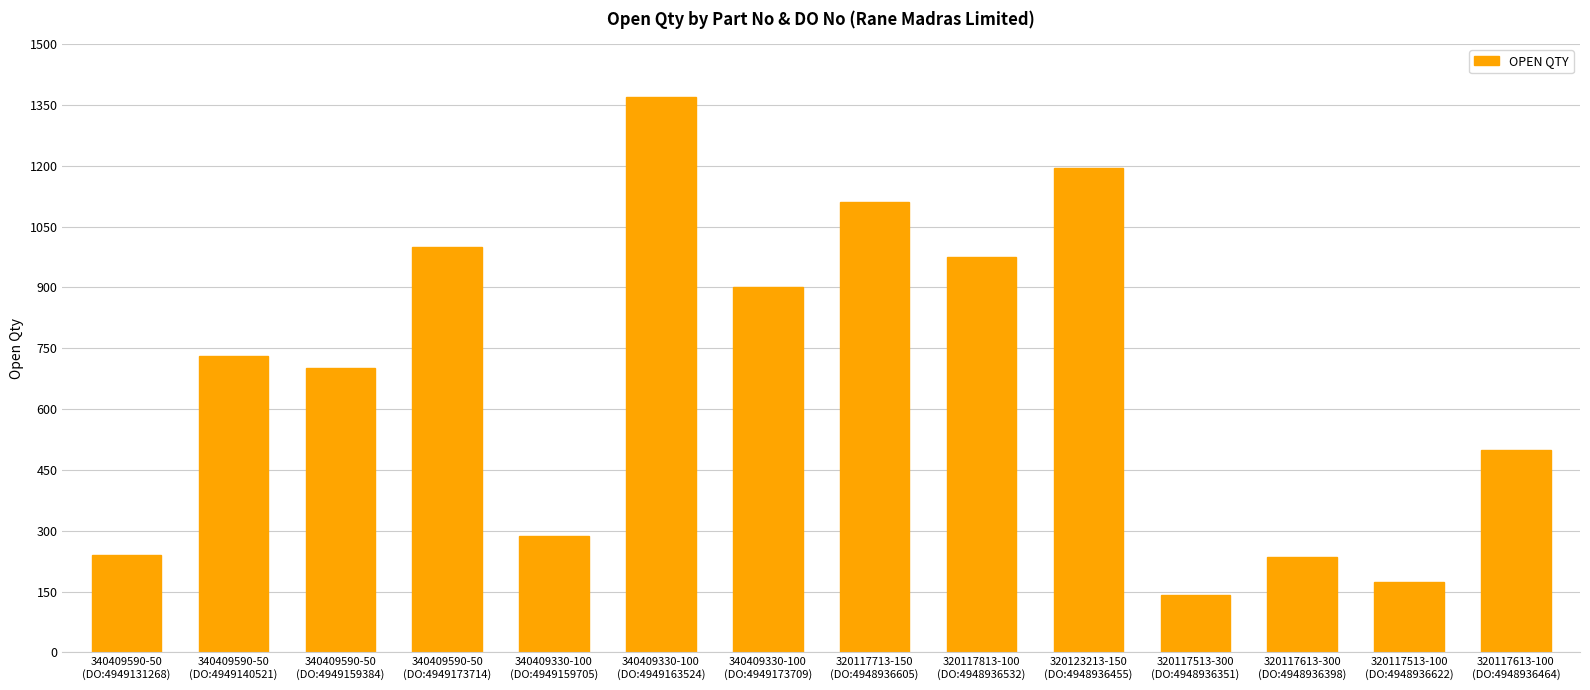

What is the value of the 13th bar from the left?

173